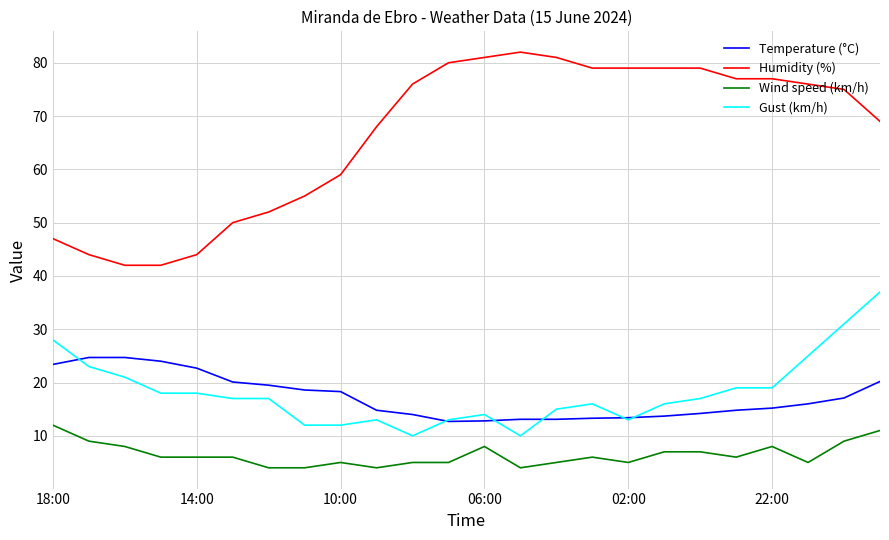

What is the highest value of the Humidity (%) series?

82.0